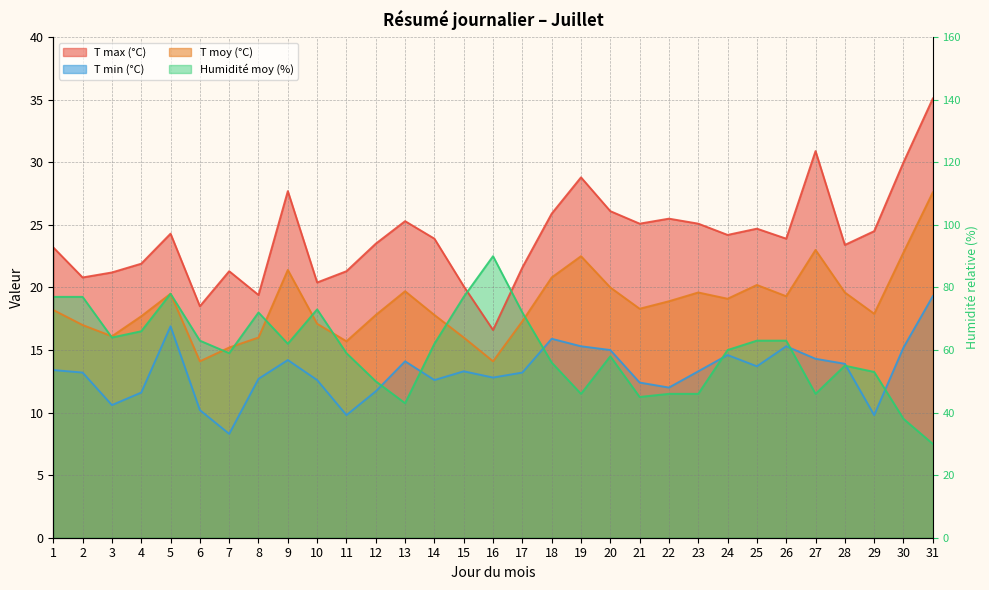

At which category is the sum across all series the highest?

31